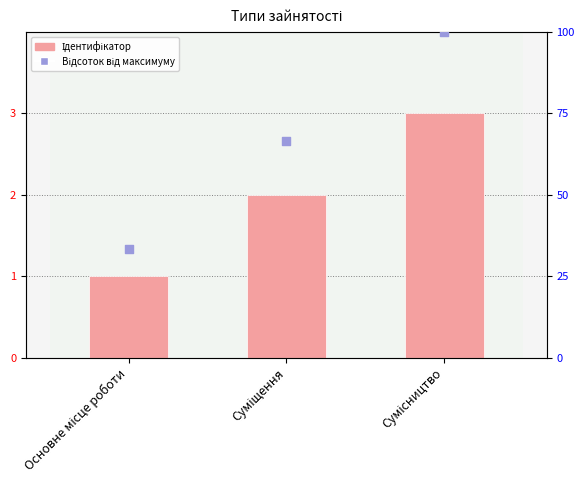

Which series has the largest Y range (max minus min)?

Відсоток від максимуму